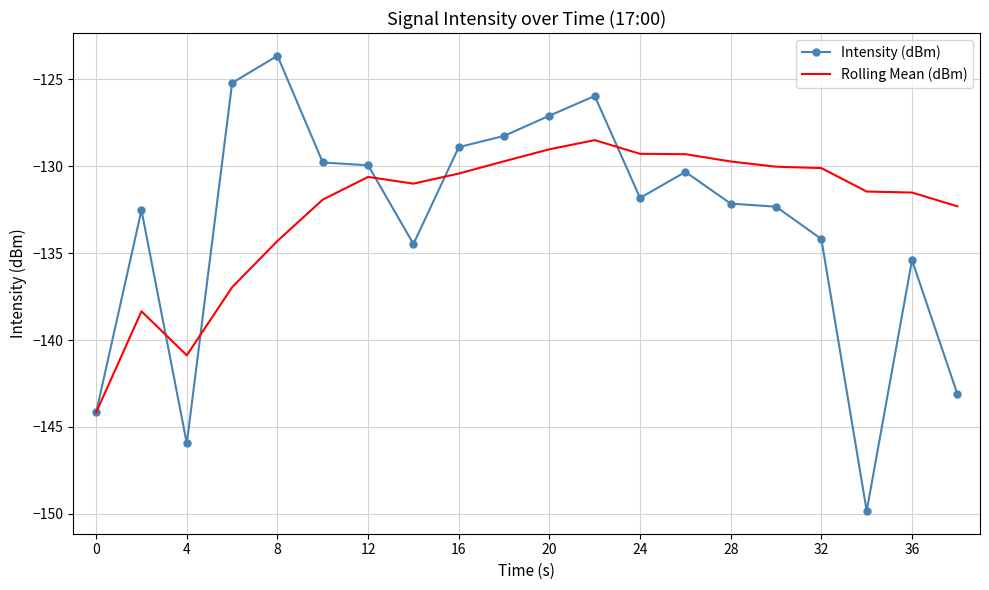

What is the maximum value for Intensity (dBm)?

-123.7